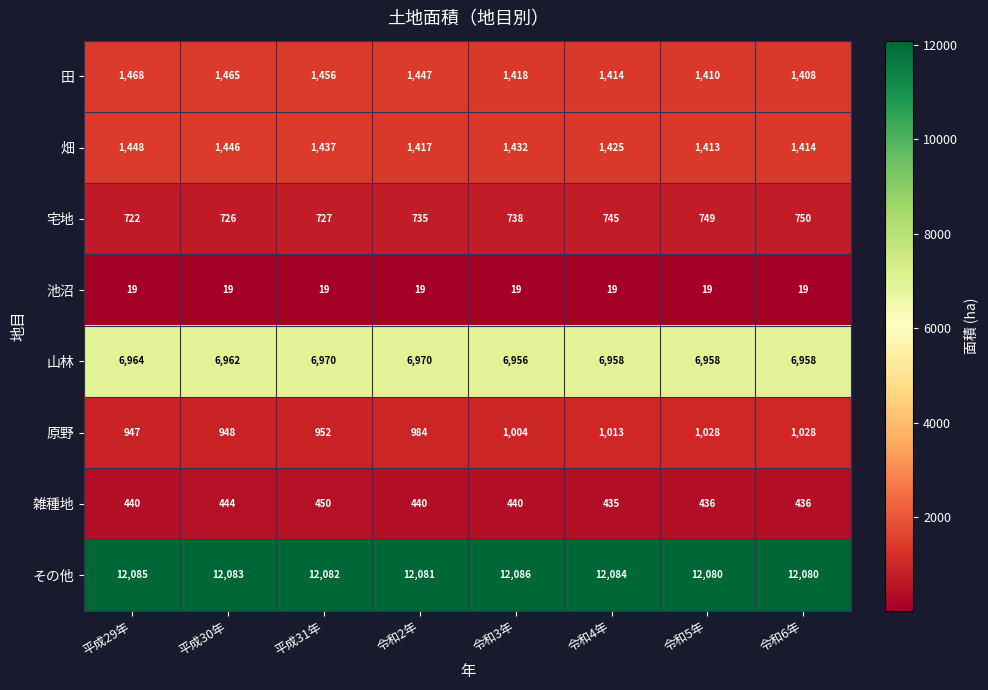

How many series are shown in this chart?

8